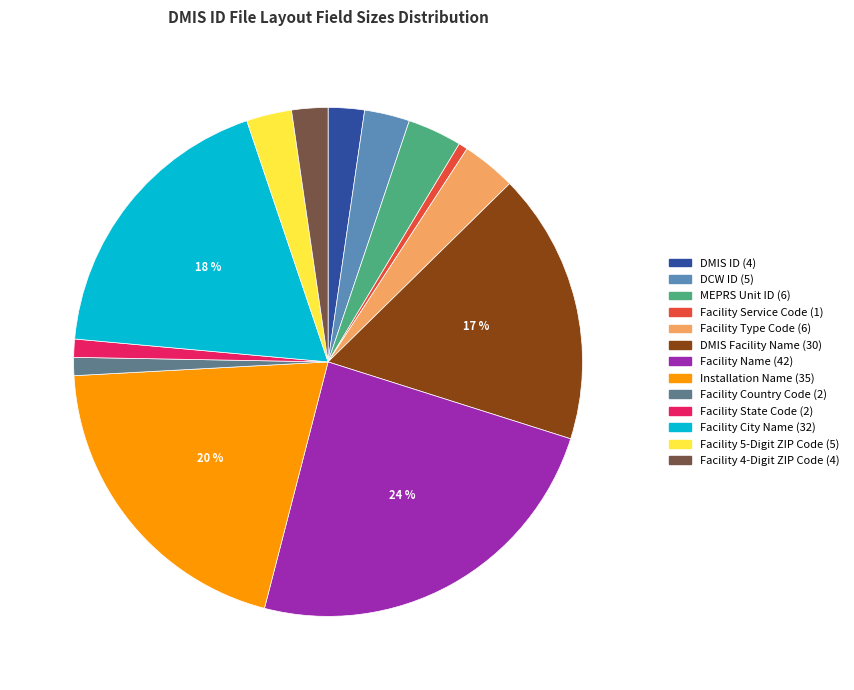

Does DMIS ID (4) represent more than half of the total?

No